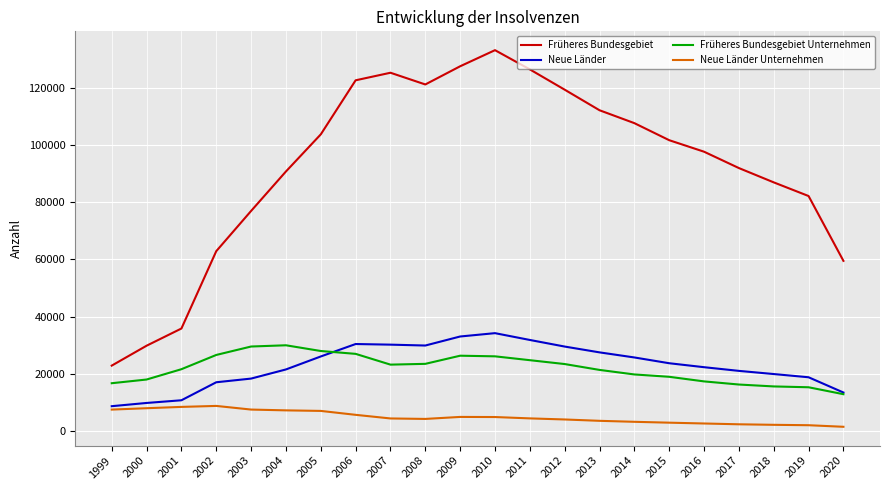

True or false: Früheres Bundesgebiet Unternehmen and Früheres Bundesgebiet intersect in this chart.

False